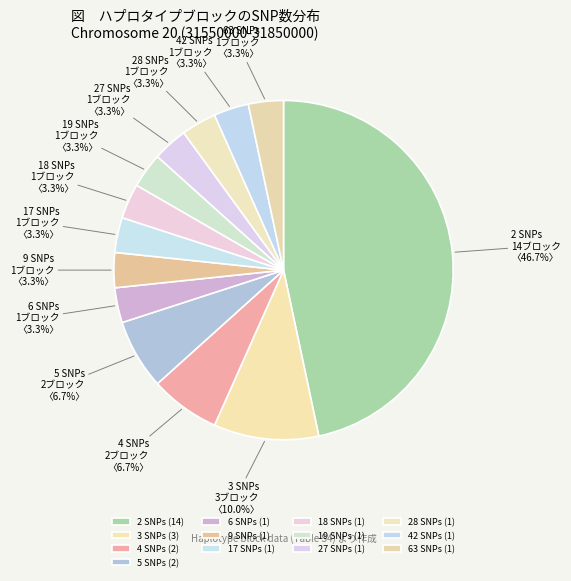

How many segments does this pie chart have?

13